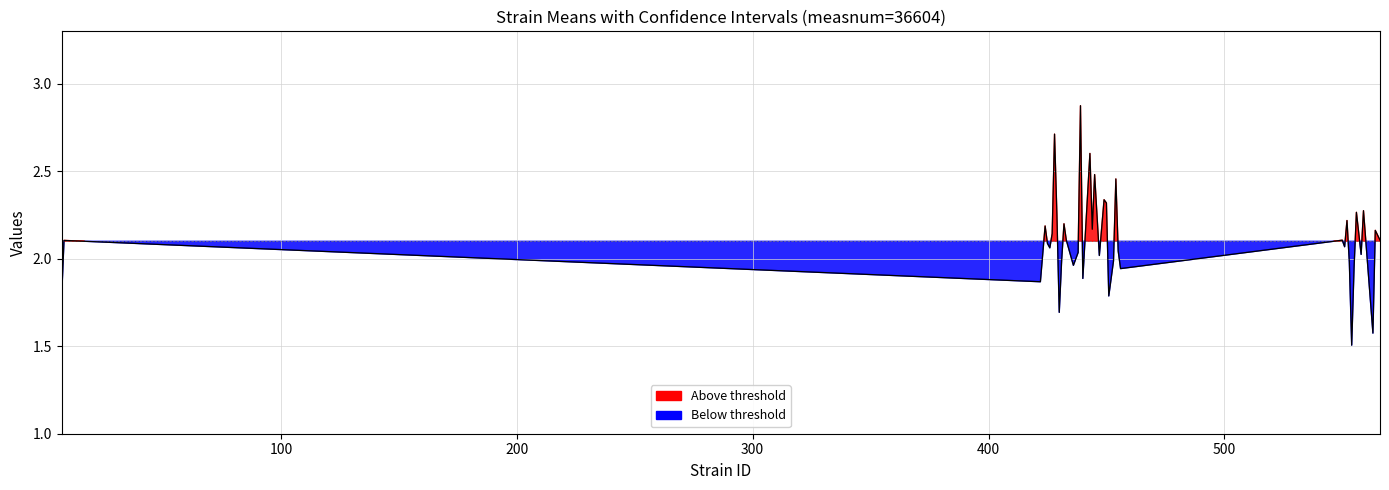

How many lines are shown in the chart?

1